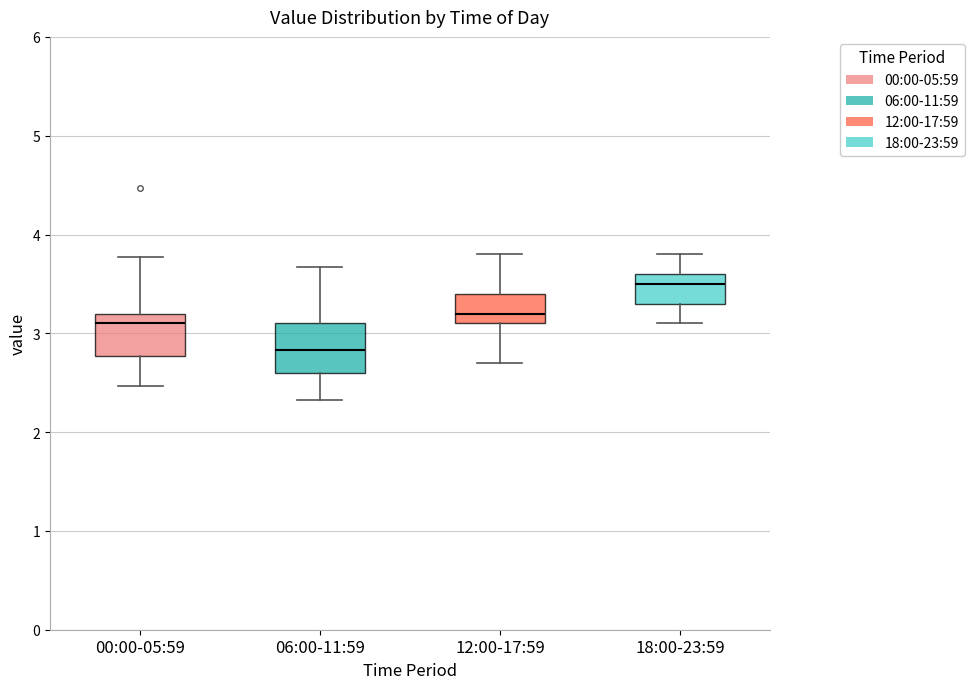

Where is the upper edge of the box for 12:00-17:59 on the y-axis? The values are not printed on the chart, so give them approximately, as read against the axis.

3.4